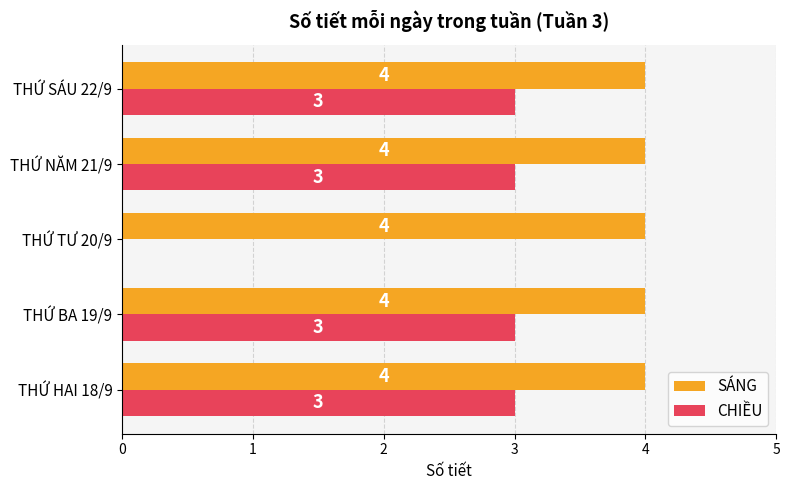

At which label is CHIỀU closest to 1?

THỨ TƯ 20/9